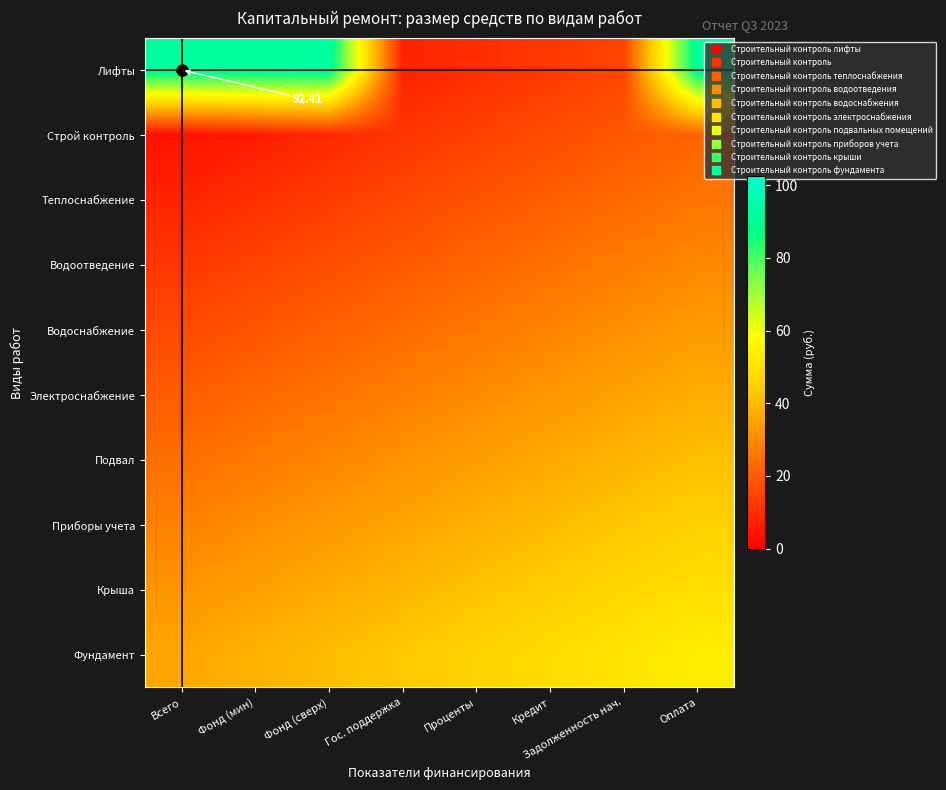

The Фундамент series shows 43.5 at Гос. поддержка. True or false?

True